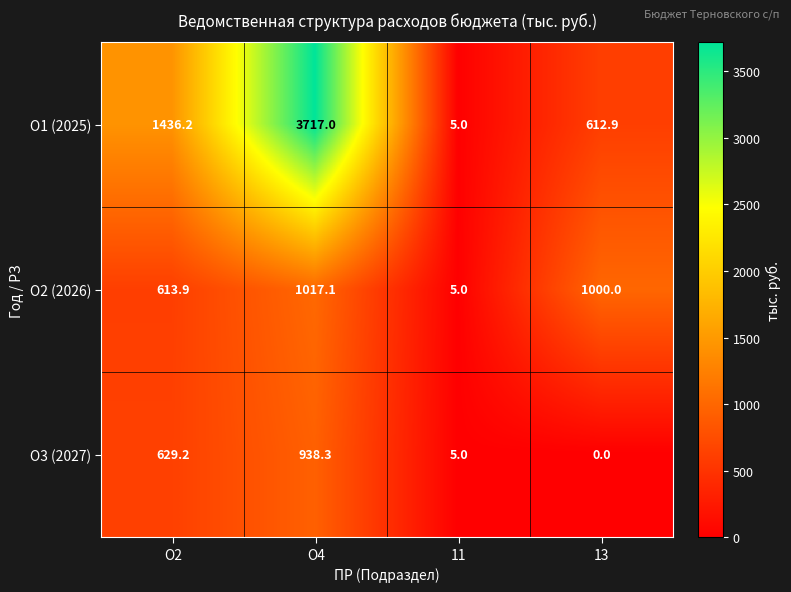

Which series has the widest spread of values?

О1 (2025)